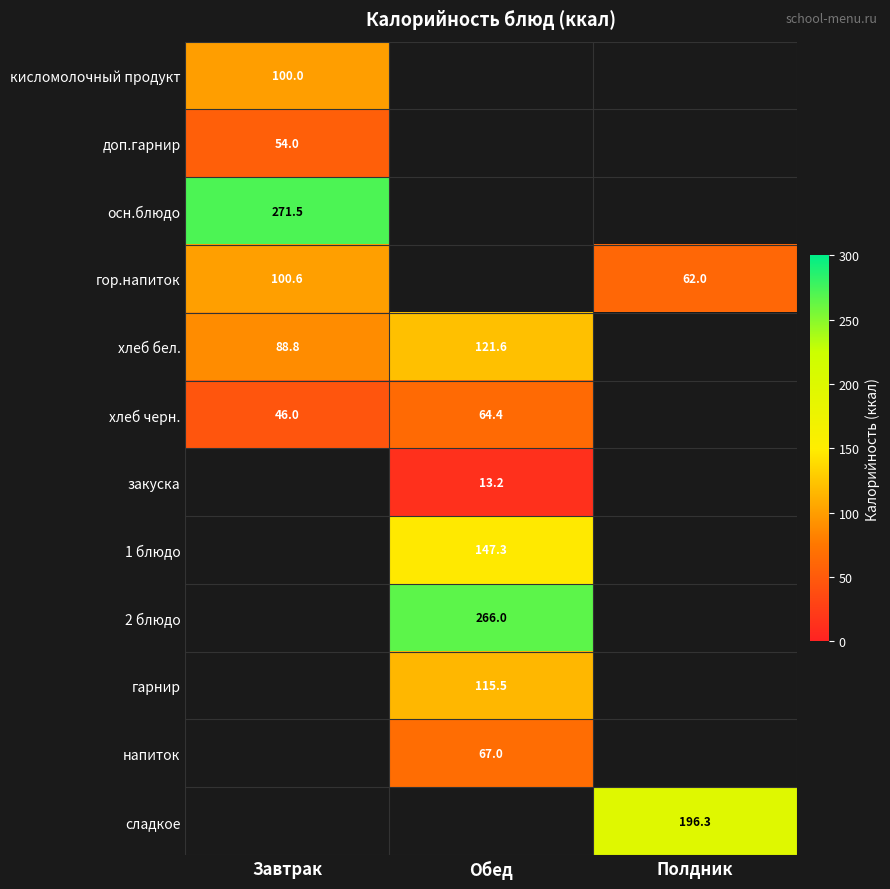

Is the value of хлеб бел. at Обед greater than the value of гор.напиток at Полдник?

Yes